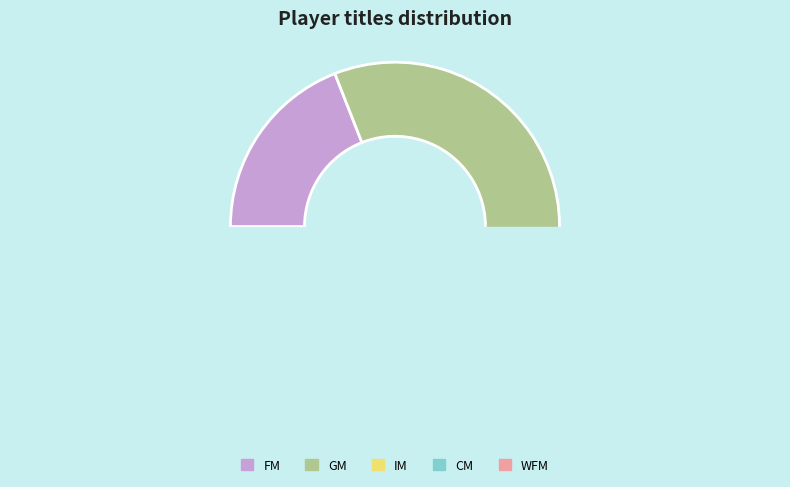

What is the change in value from FM to GM?

+5